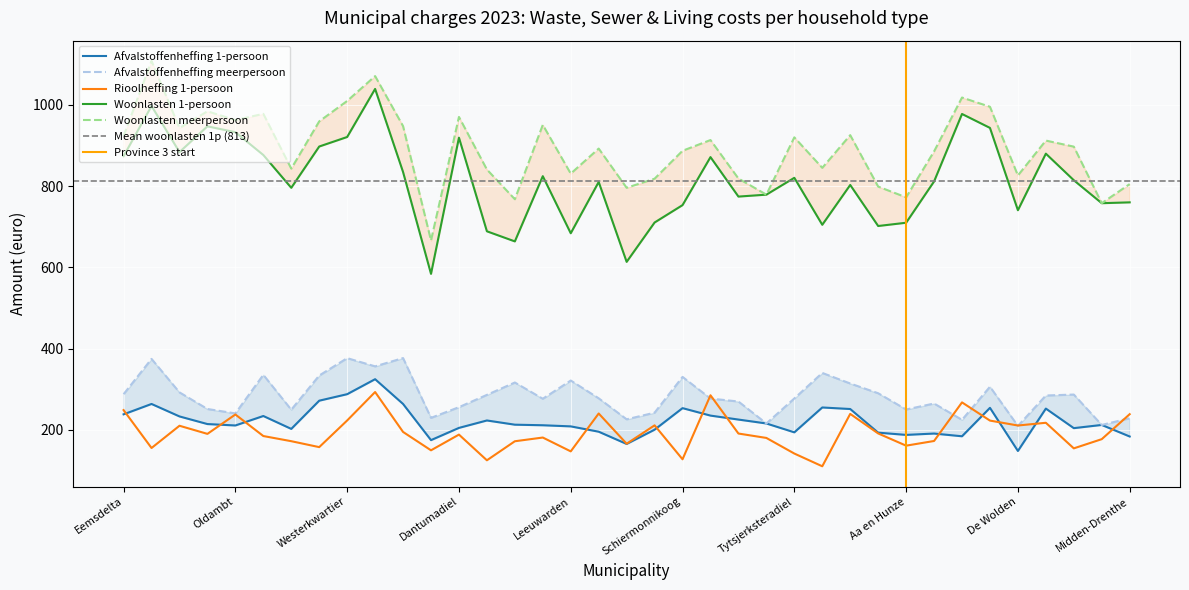

At how many categories does at least one series exceed 851?

22